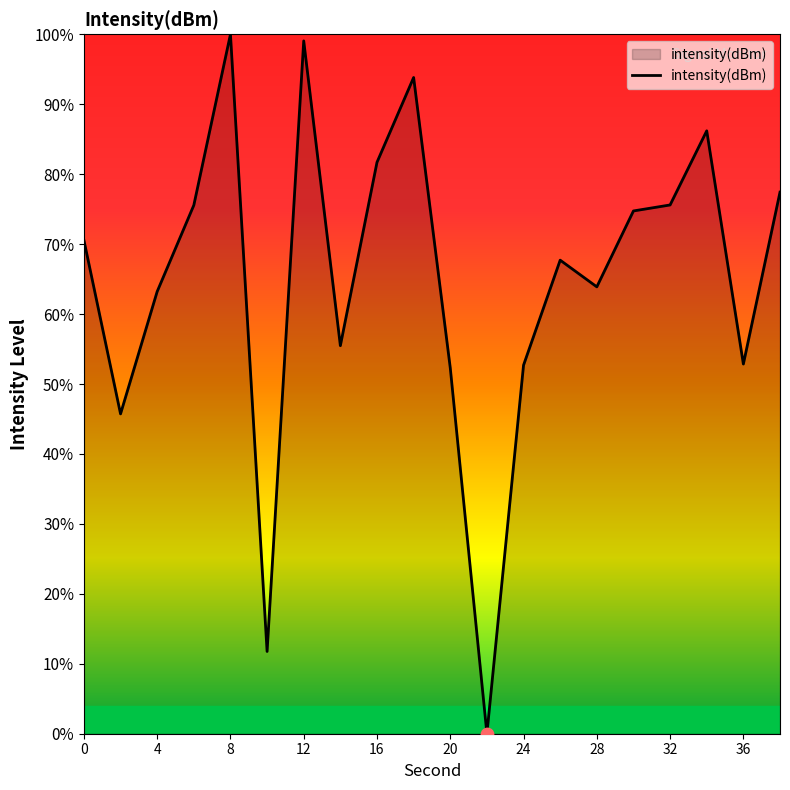

What is the maximum value shown in the chart?

100.0